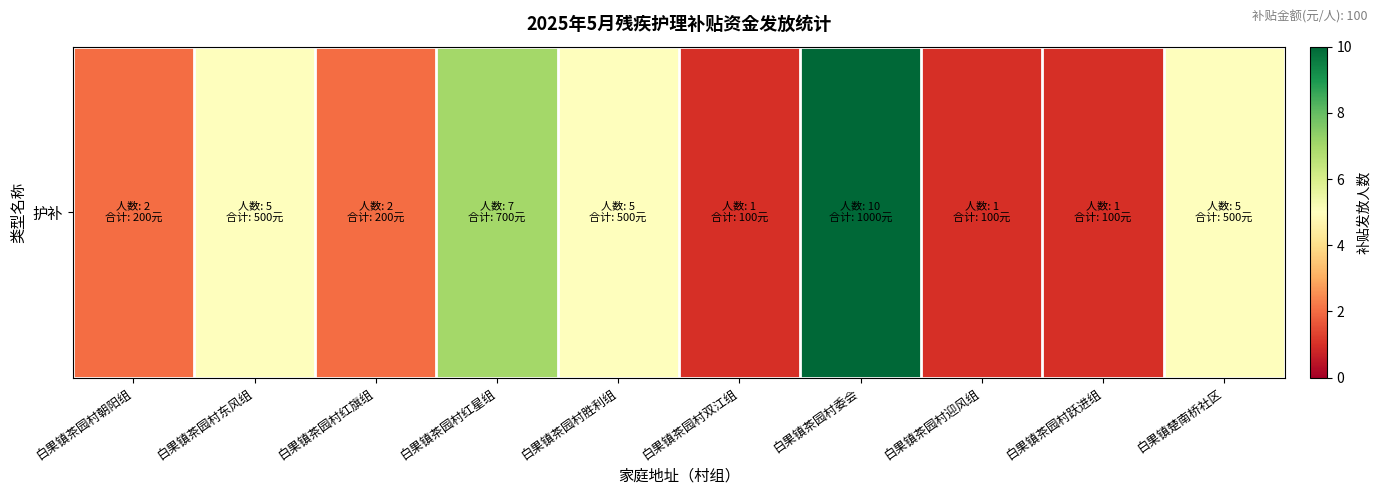

List the labels in order of value, smallest first.

白果镇茶园村双江组, 白果镇茶园村迎风组, 白果镇茶园村跃进组, 白果镇茶园村朝阳组, 白果镇茶园村红旗组, 白果镇茶园村东风组, 白果镇茶园村胜利组, 白果镇楚南桥社区, 白果镇茶园村红星组, 白果镇茶园村委会